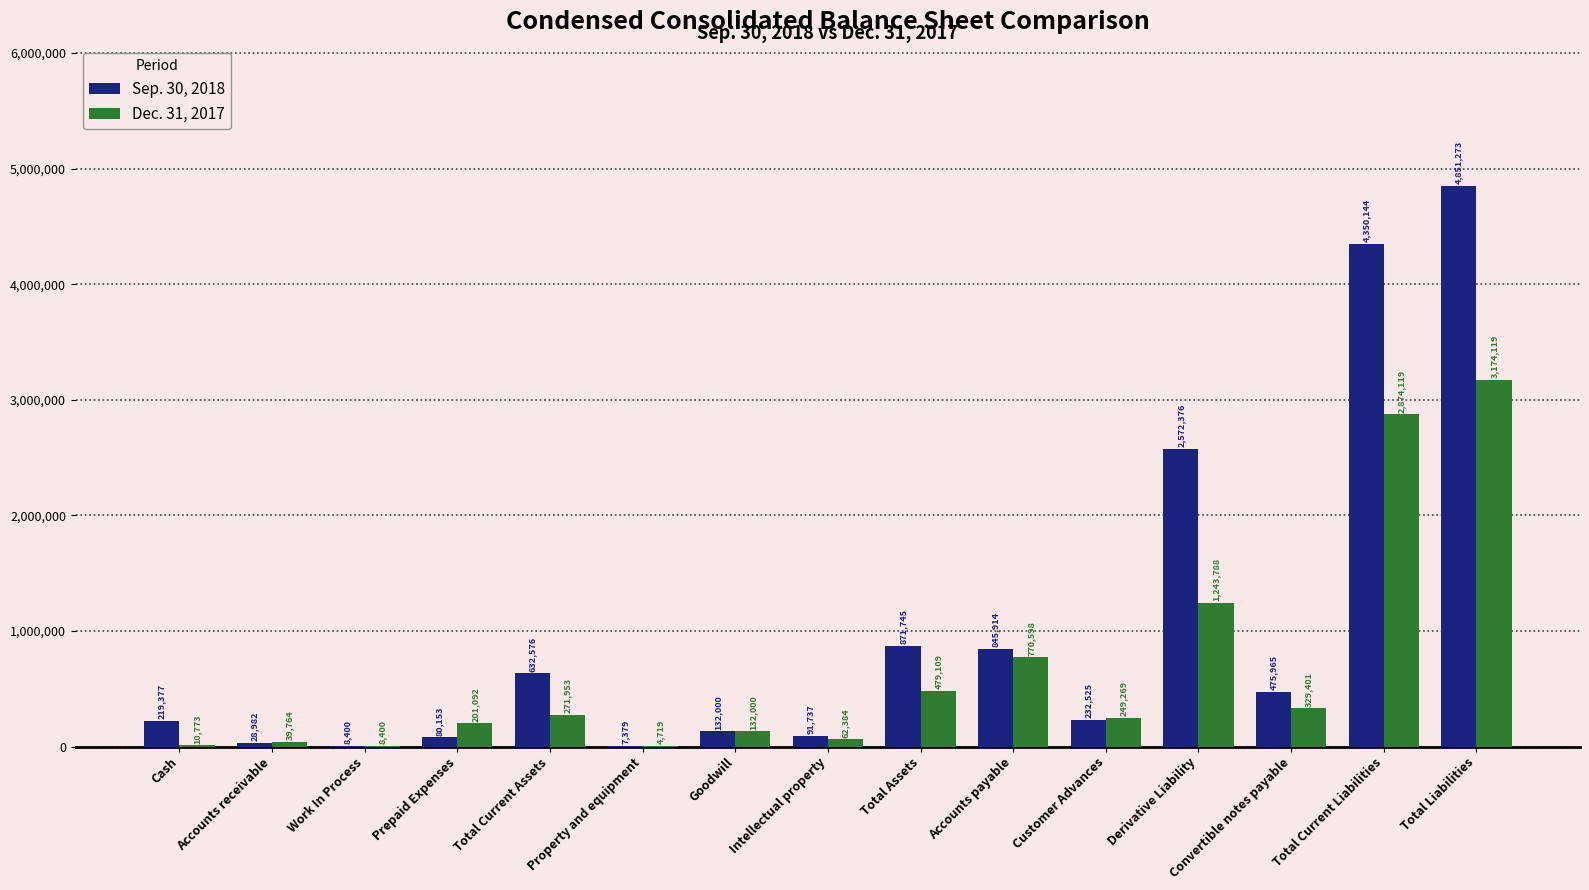

At which category does the chart reach its peak across all series?

Total Liabilities